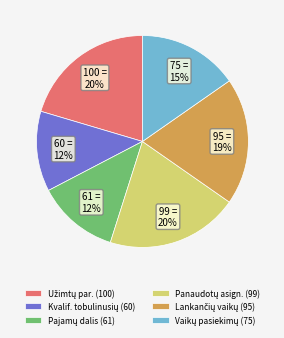

To the nearest percent, what is the difference between the largest and smallest slice percentages?

8%